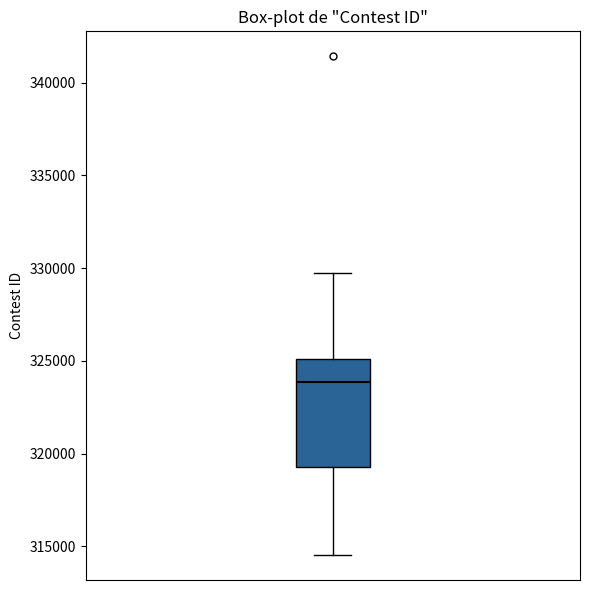

Transcribe this box plot: give where the median line is, the range the box spans, and where the two whiskers end, as read against the y-axis. The values are not printed on the chart, so give them approximately, as read against the axis.

median 324000, box 319500 to 325000, whiskers 314500 to 329500